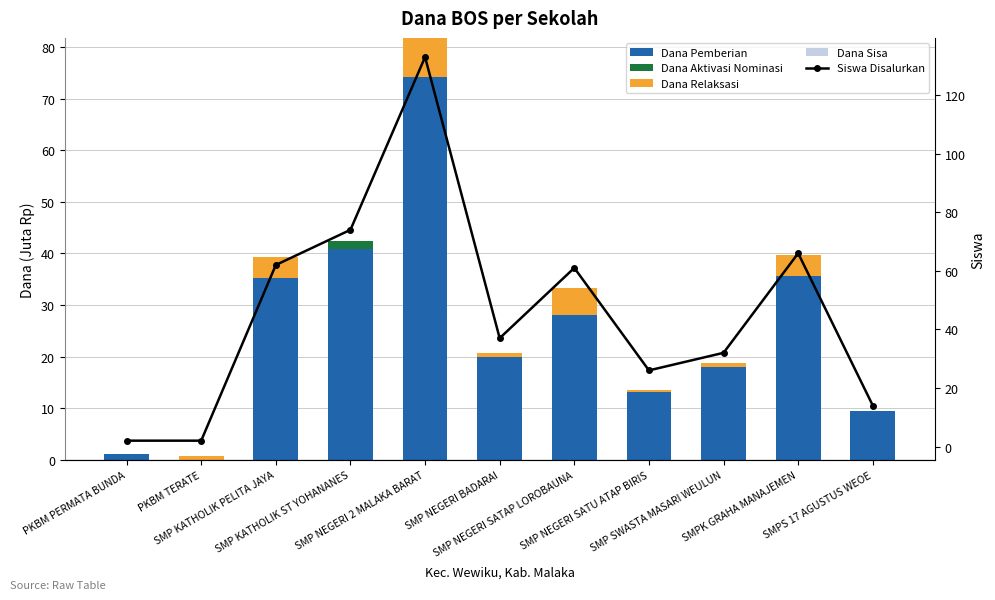

How many groups of bars are there?

11